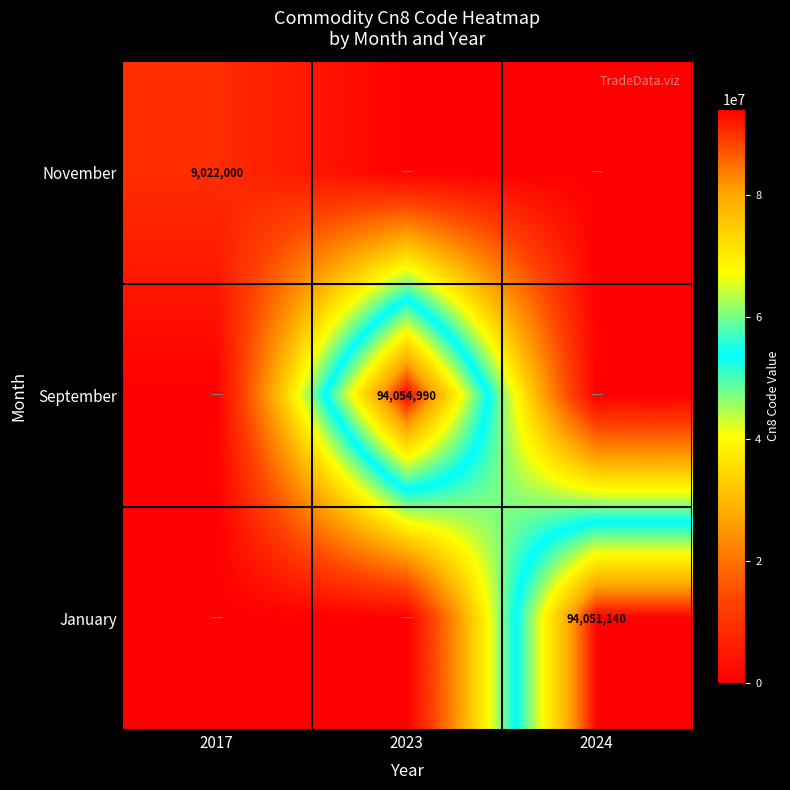

What is the difference between the November values at 2017 and 2024?

9022000